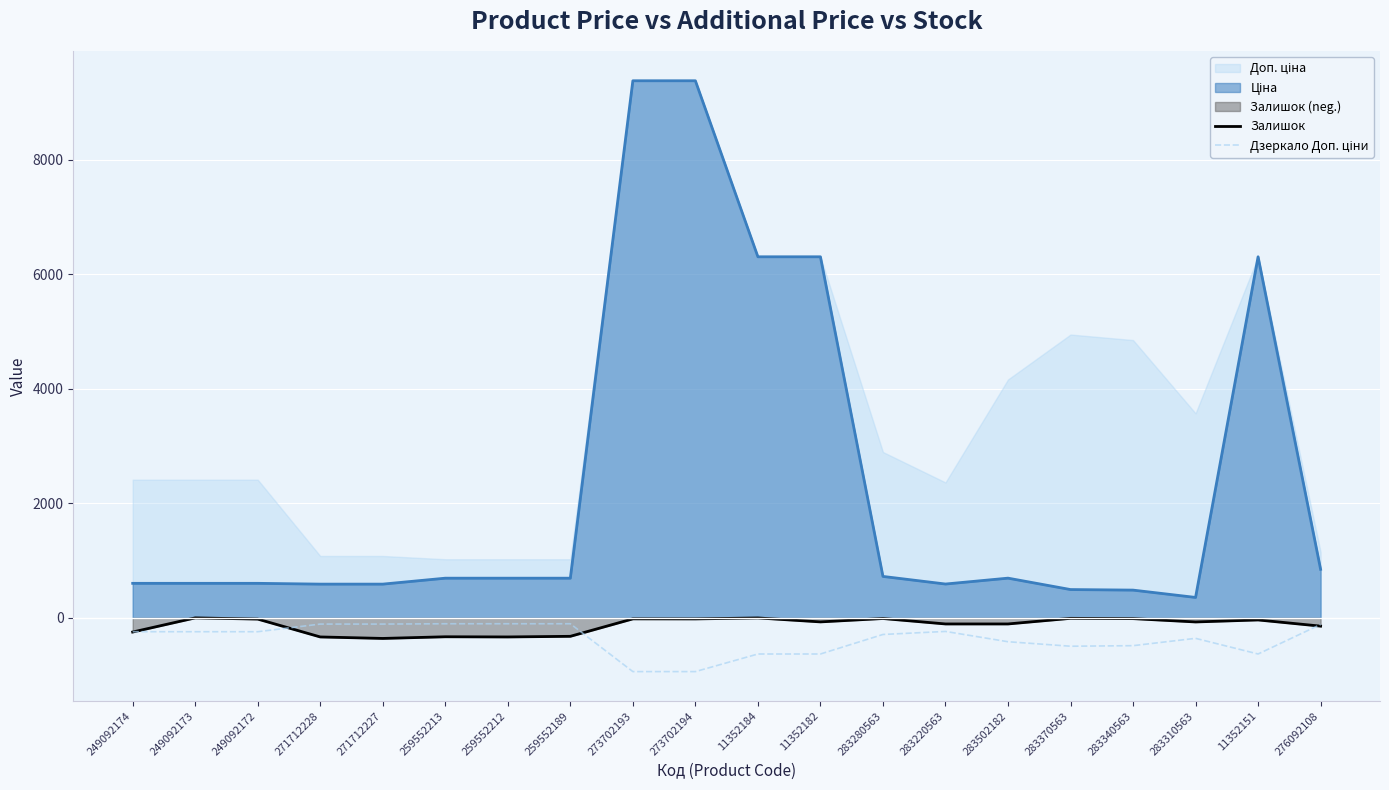

What is the highest value of the Дзеркало Доп. ціни series?

-102.5